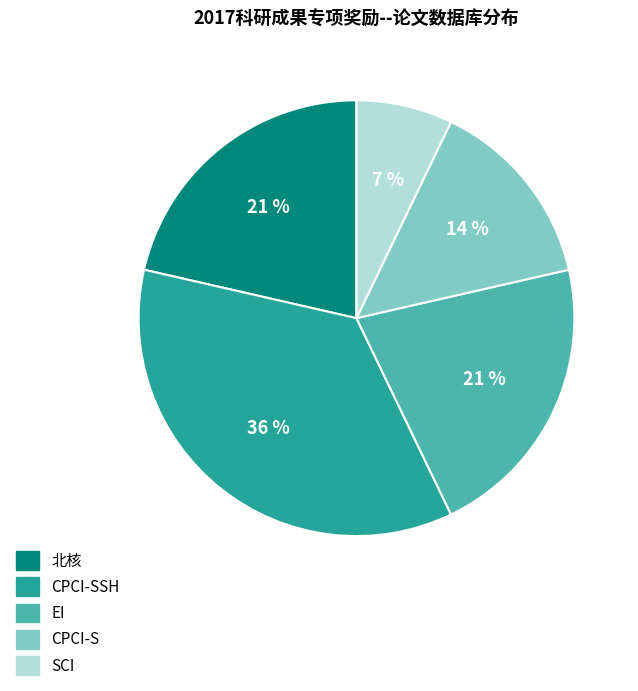

Which category has the smallest portion of the pie?

SCI